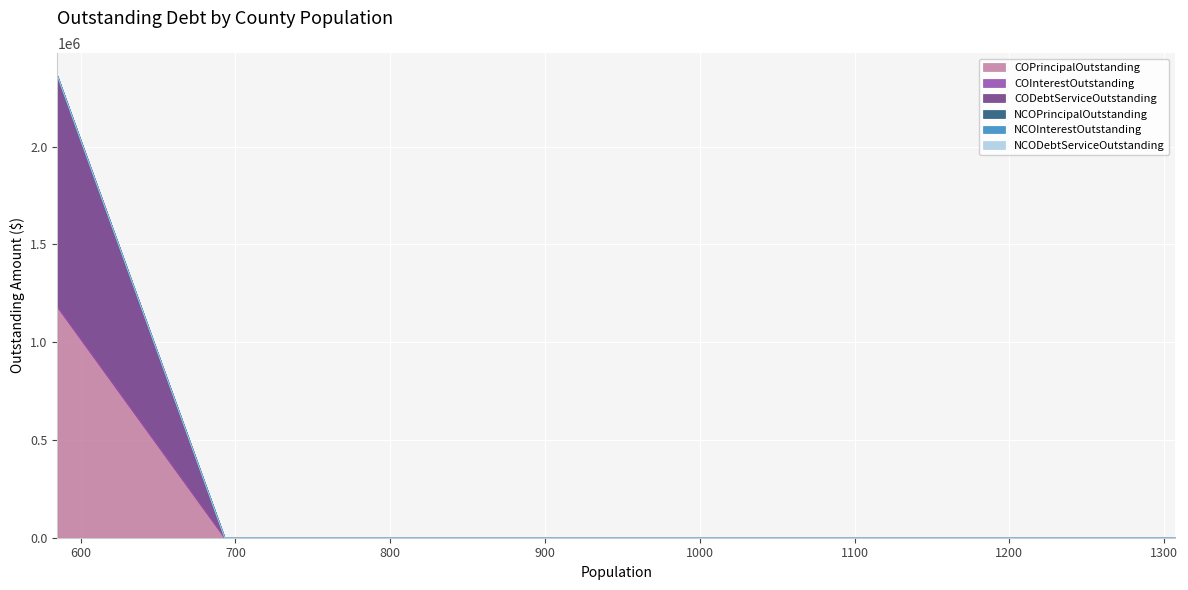

Between Foard County and Stonewall County, which series saw the biggest shift?

COPrincipalOutstanding